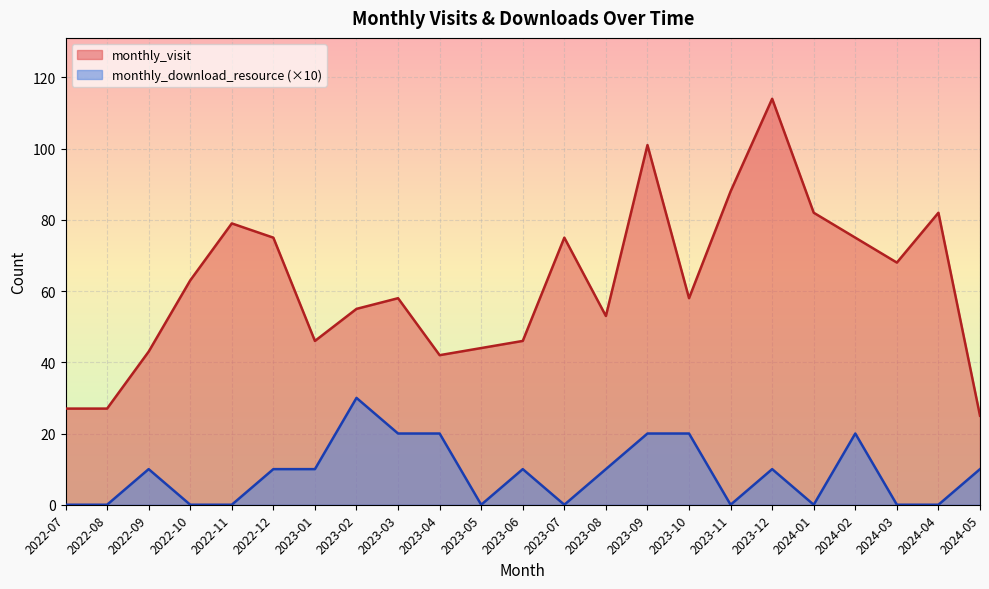

True or false: monthly_visit has more than 0 interior local peaks.

True